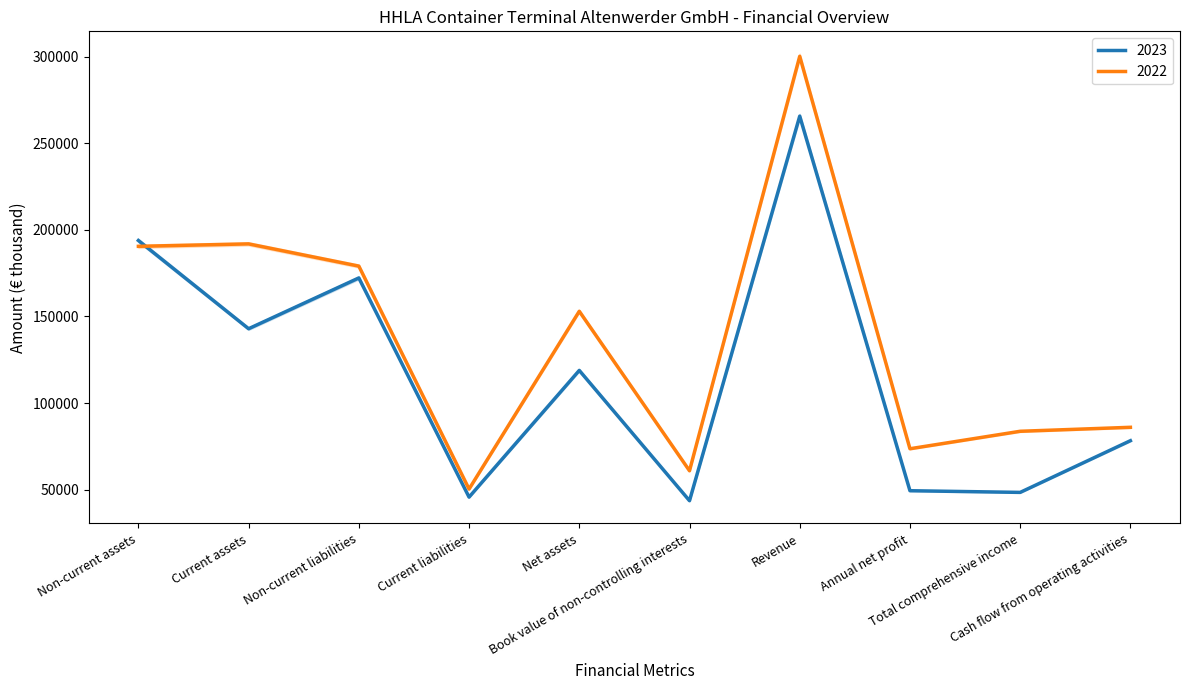

Is it true that 2023 equals 130999 at Non-current assets?

False